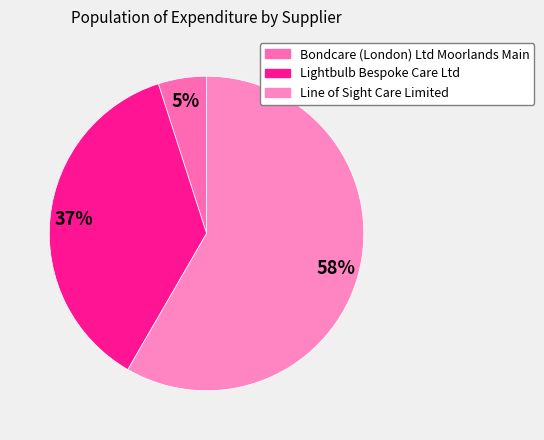

Rank the categories by value from lowest to highest.

Bondcare (London) Ltd Moorlands Main, Lightbulb Bespoke Care Ltd, Line of Sight Care Limited